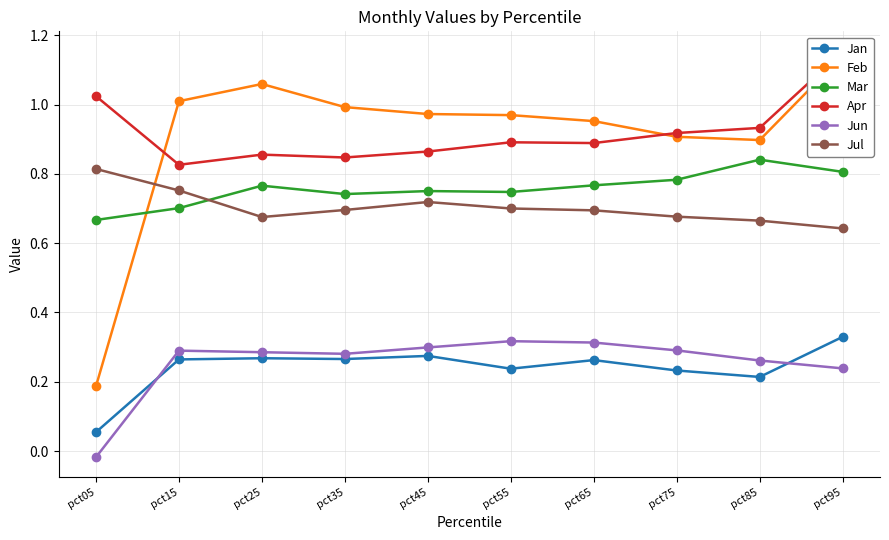

How many interior local valleys does the Apr series have?

3